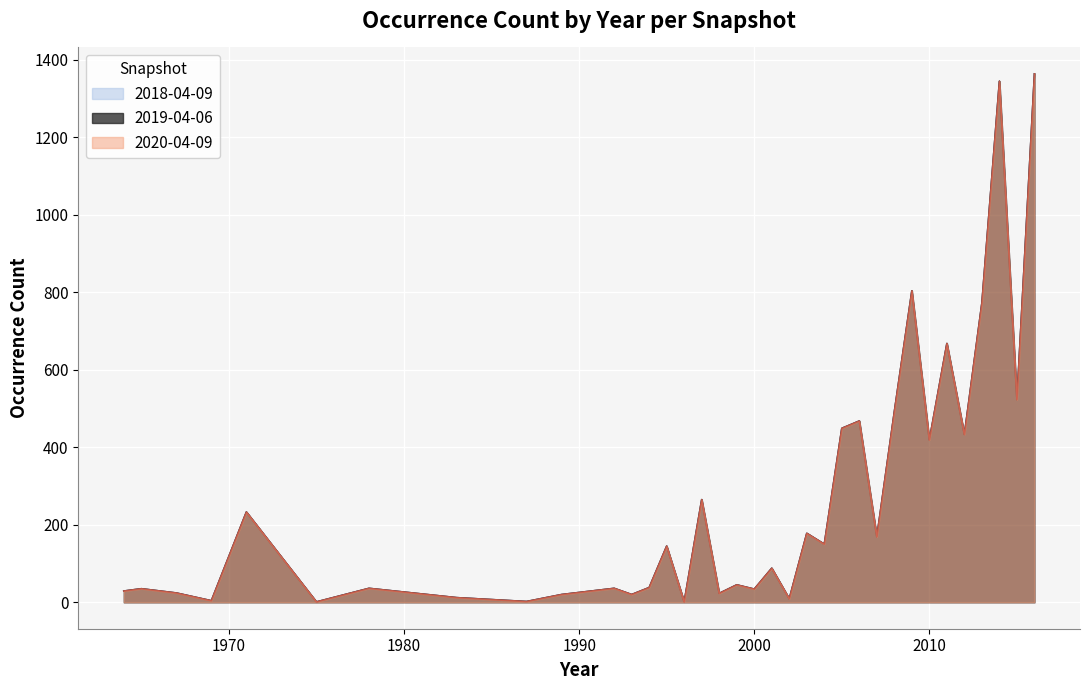

What is the value of the 2020-04-09 point at the 24th from the left?

449